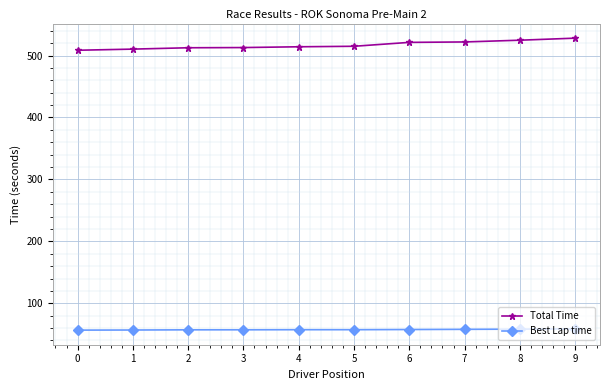

What is the total value across all series at 6?

578.9